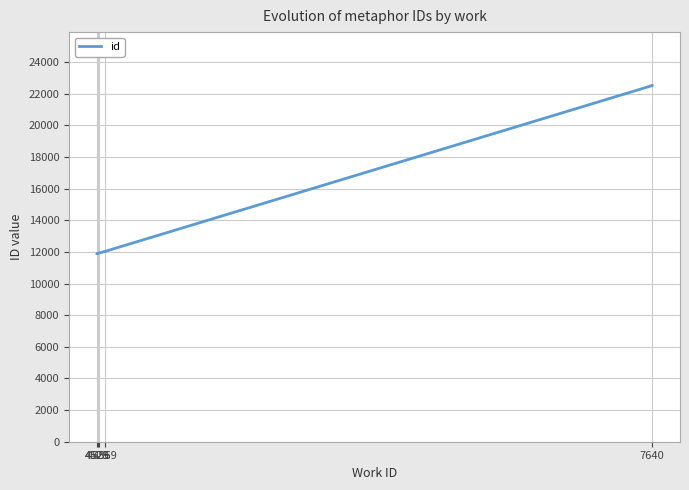

Reading left to right, extract all data points from this chart.

11896	11897	11906	11908	11933	12022	12029	12031	22523	22525